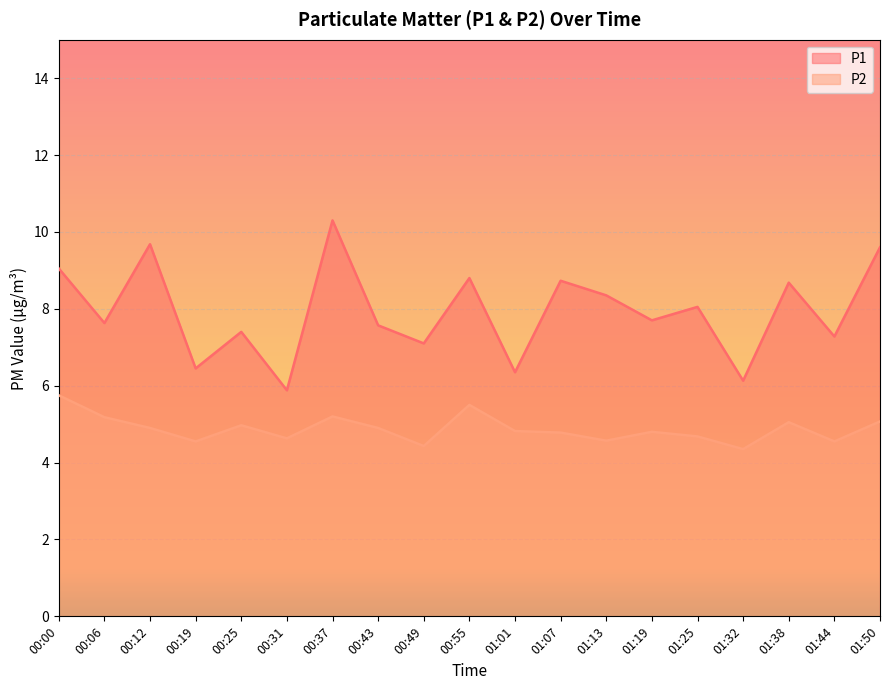

Between 00:37 and 00:19, which is larger?

00:37